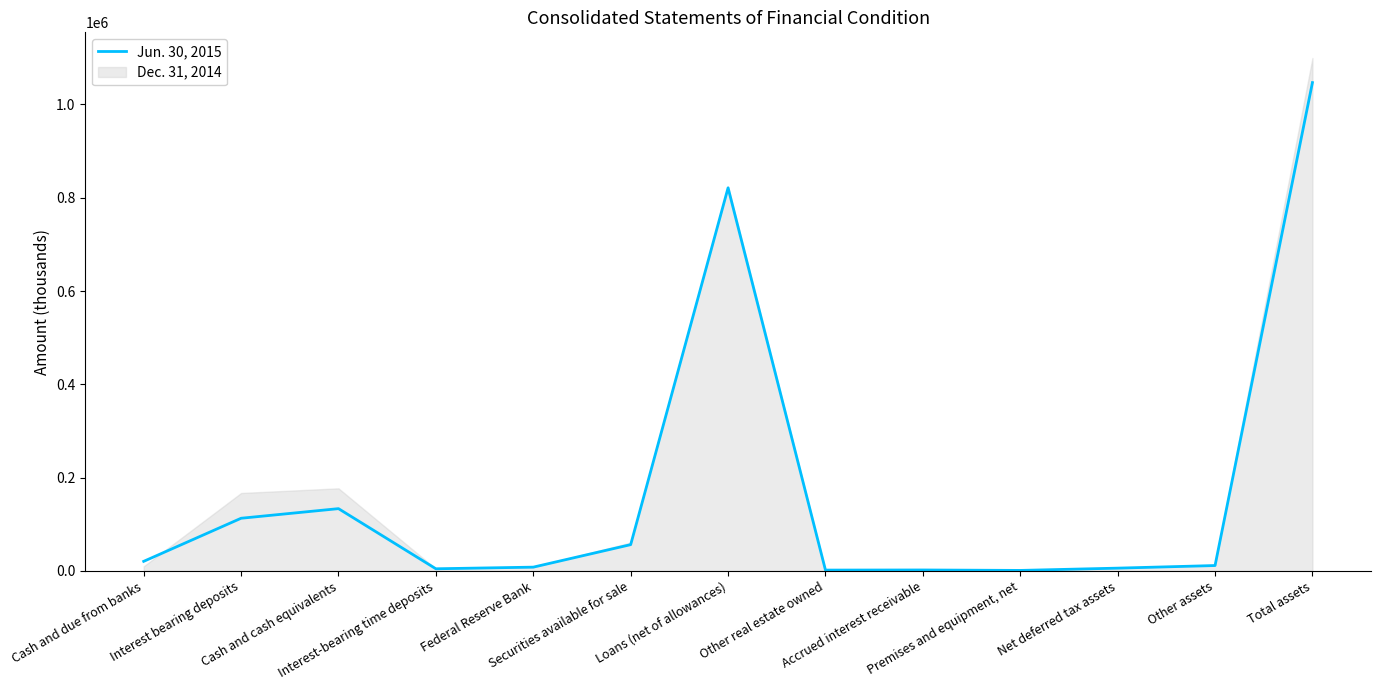

What position from the right is Accrued interest receivable?

5